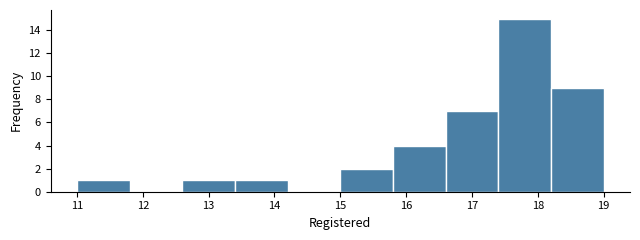

What is the height of the bar covering 15.8 to 16.6 on the x-axis? The values are not printed on the chart, so give them approximately, as read against the axis.

4